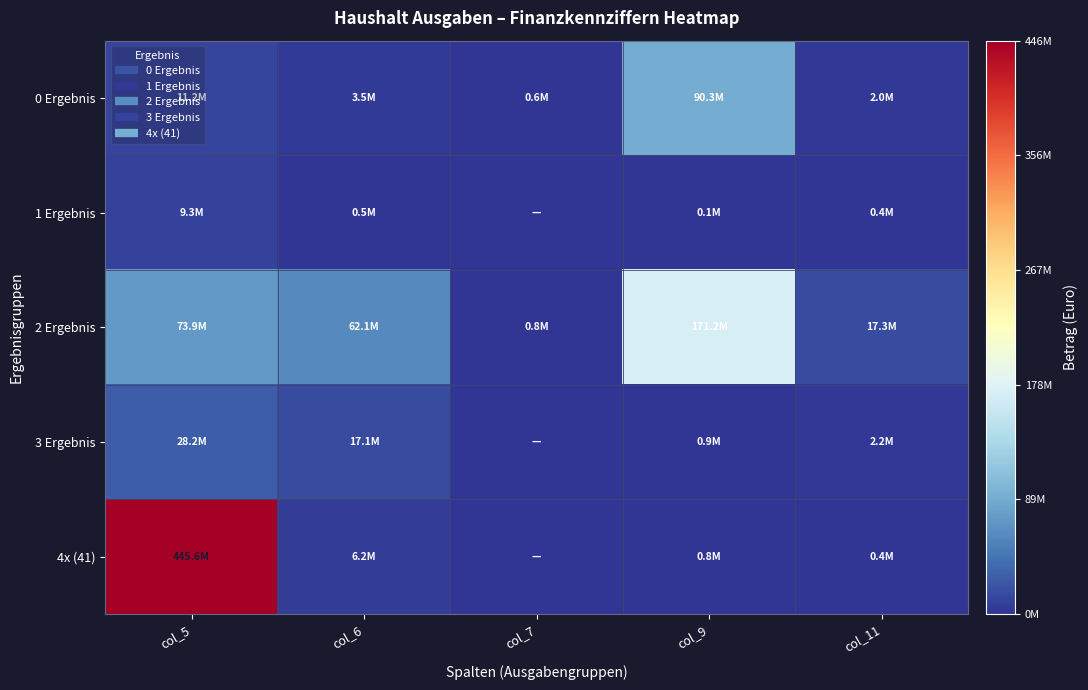

Rank the series at col_11 from lowest to highest value.

1 Ergebnis, 4x (41), 0 Ergebnis, 3 Ergebnis, 2 Ergebnis